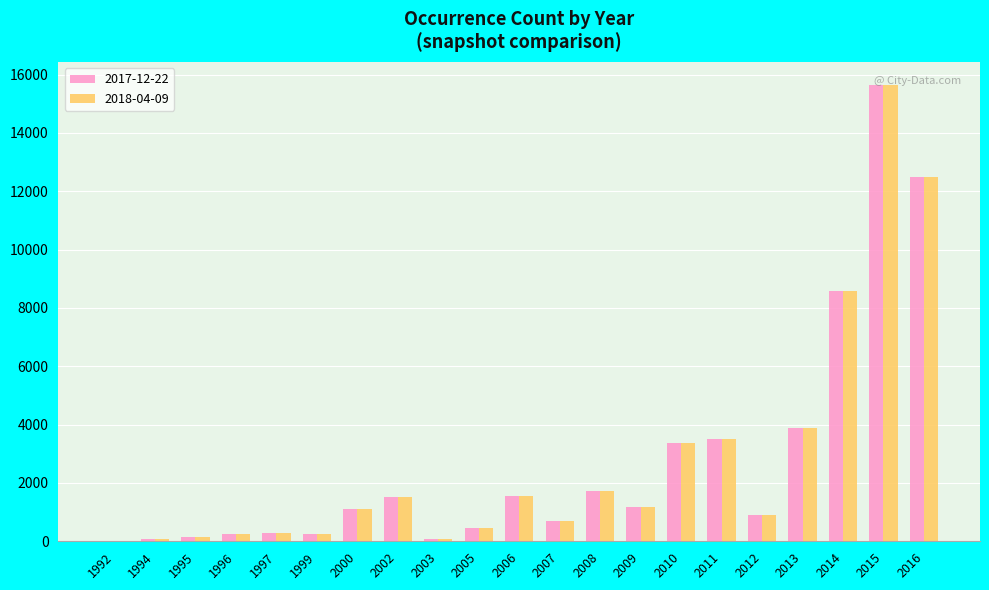

True or false: 2017-12-22 has a value of 3490 at 2011.

True